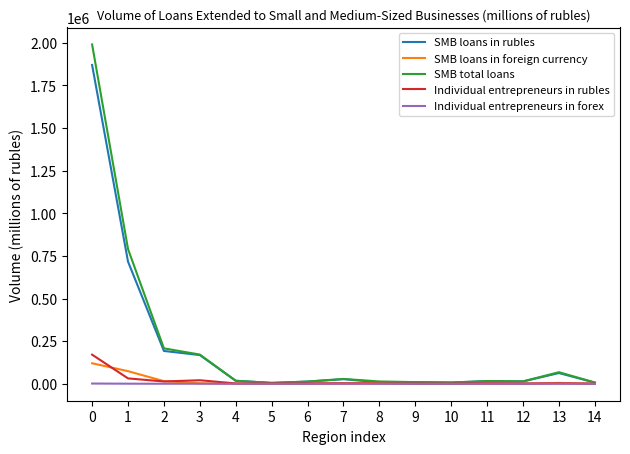

What is the average value of the Individual entrepreneurs in rubles series?

17152